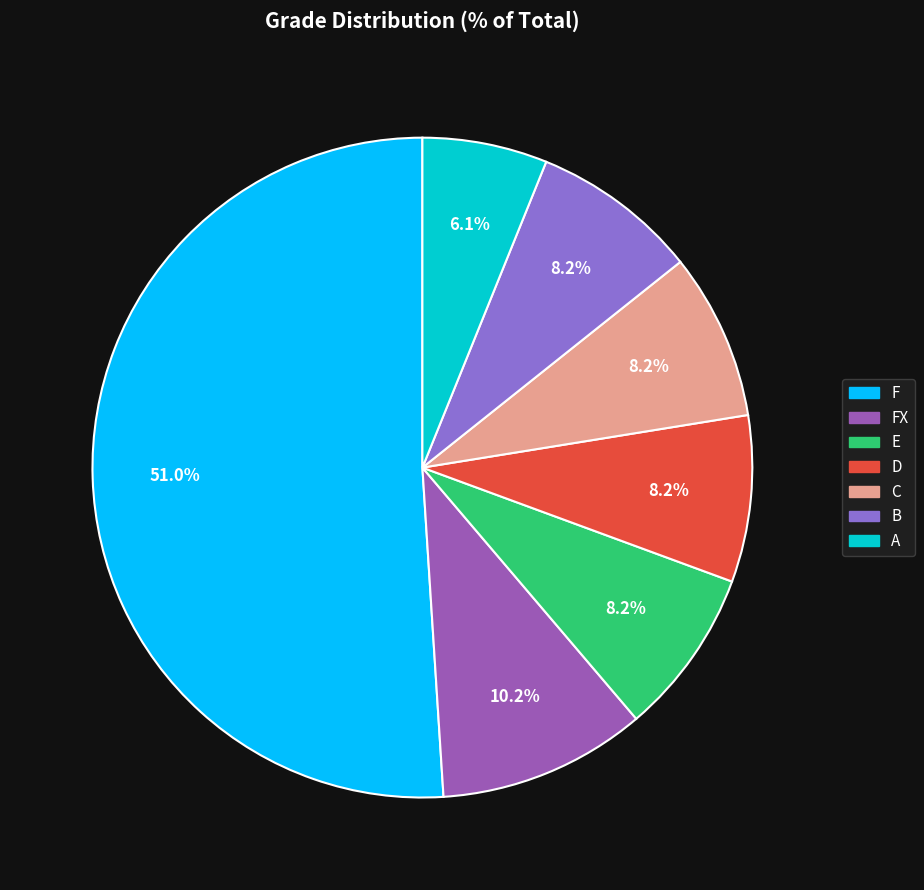

Is there any slice that represents more than half of the pie?

Yes